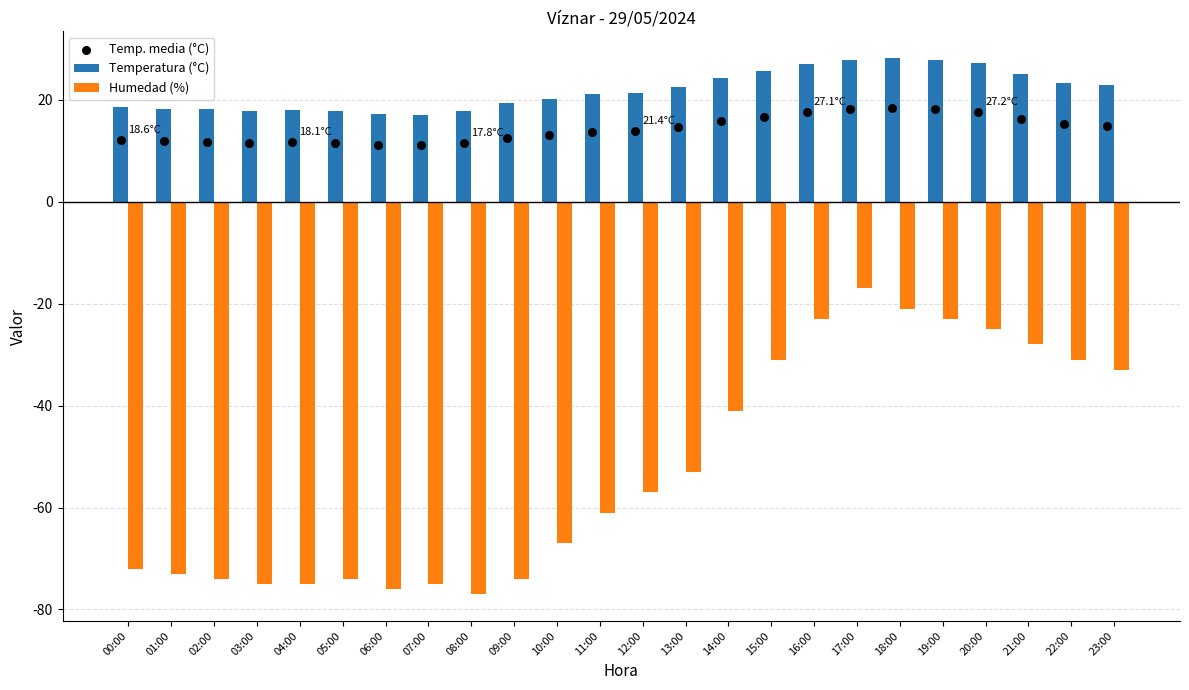

At which category is the sum across all series the highest?

17:00